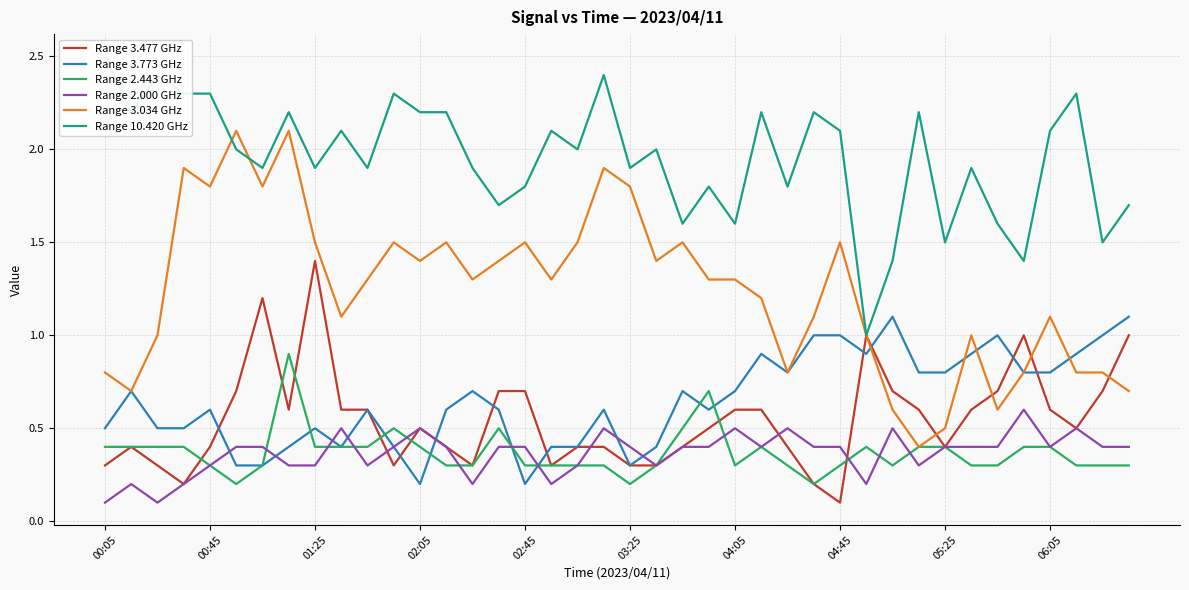

What position from the right is 35?

5